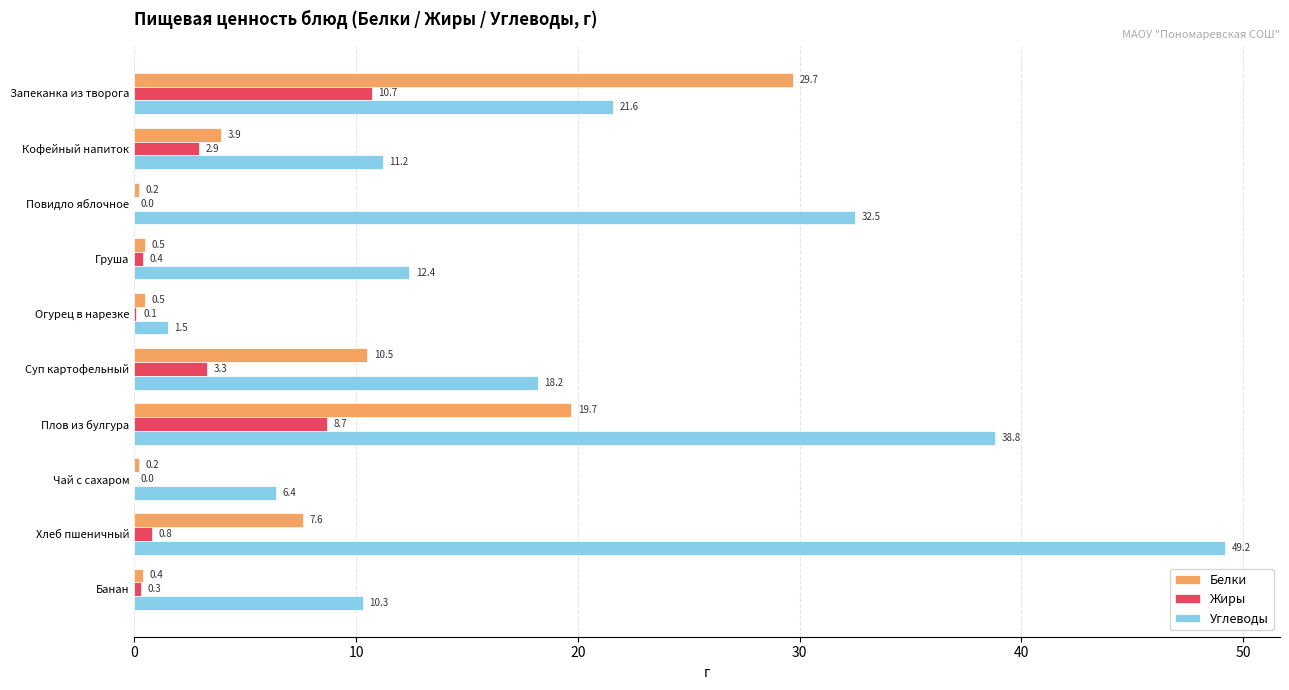

True or false: Углеводы has a value of 6.4 at Чай с сахаром.

True